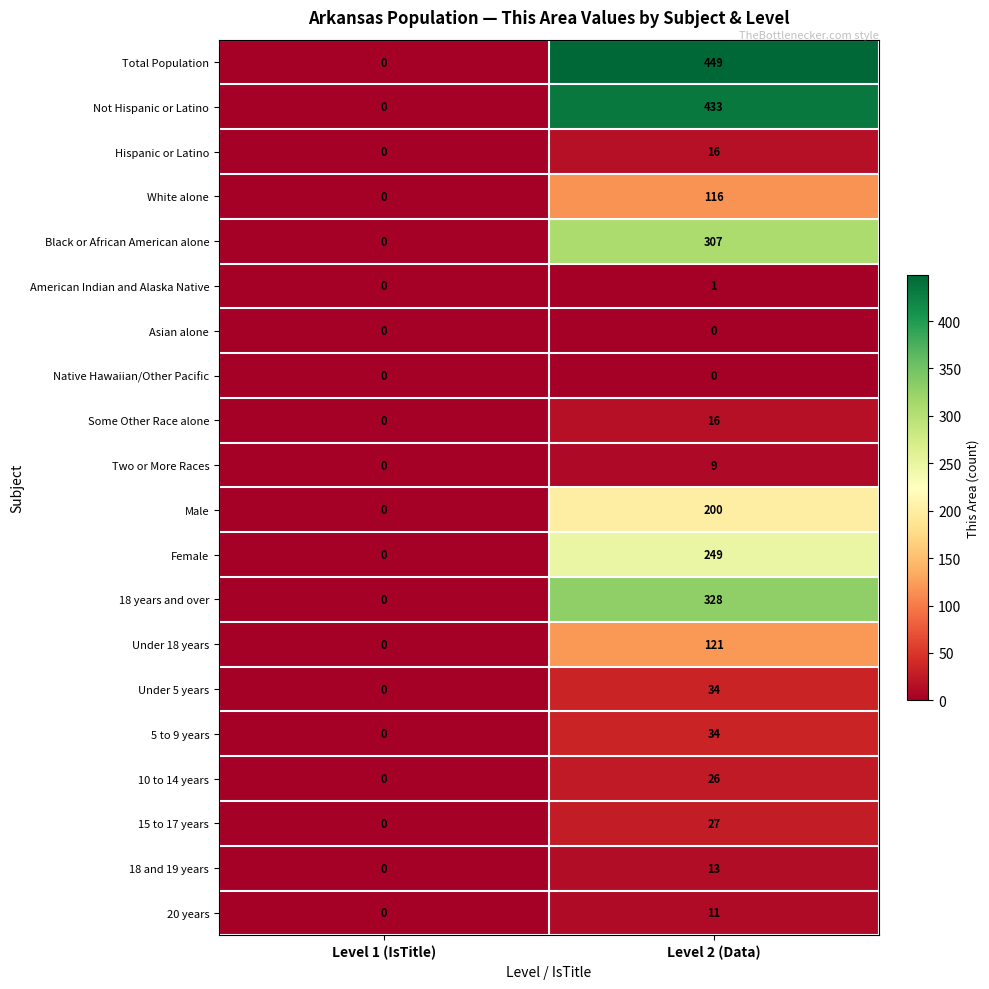

What is the maximum value shown in the chart?

449